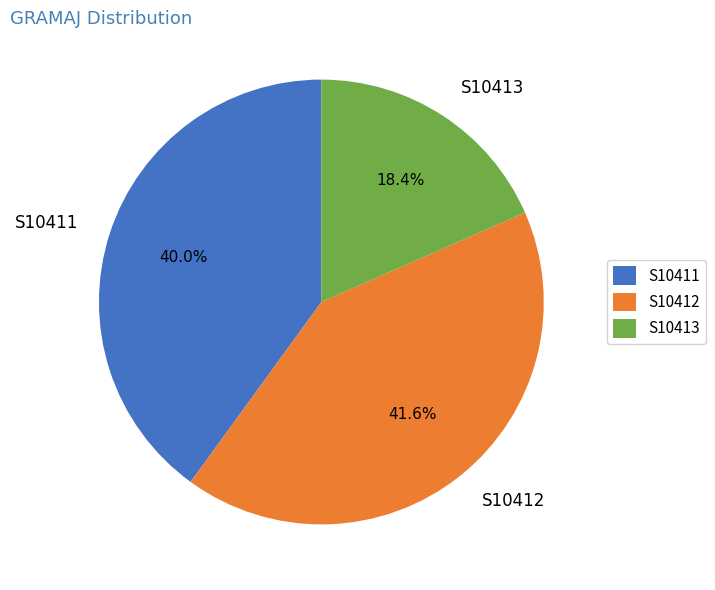

To the nearest percent, what is the difference between the largest and smallest slice percentages?

23%